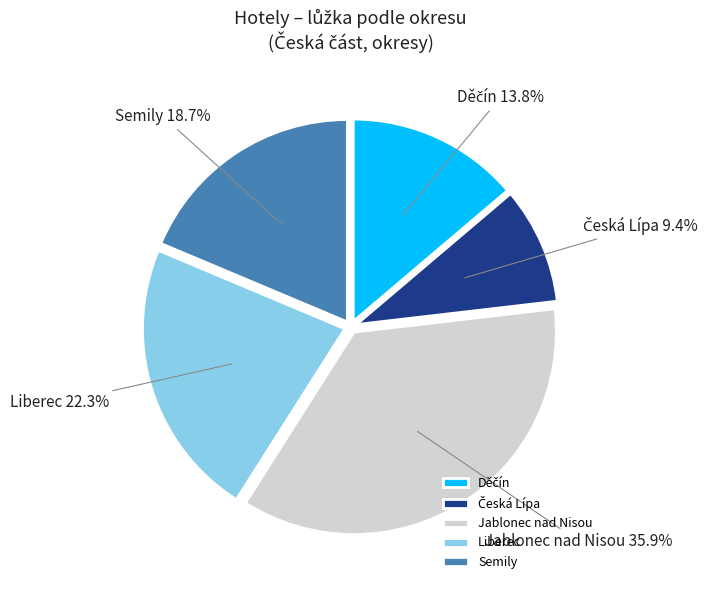

To the nearest percent, what is the difference between the largest and smallest slice percentages?

26%